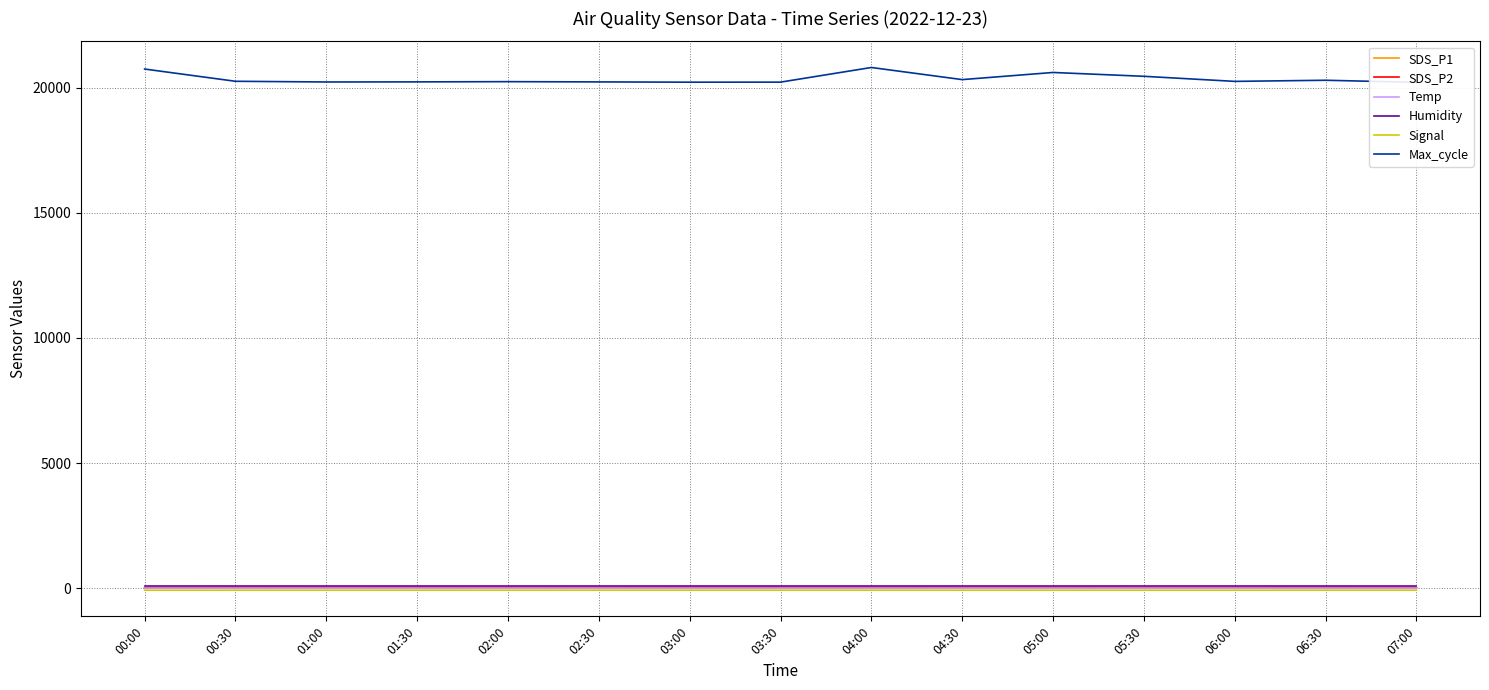

True or false: SDS_P2 has a value of 9.4 at 05:30.

False